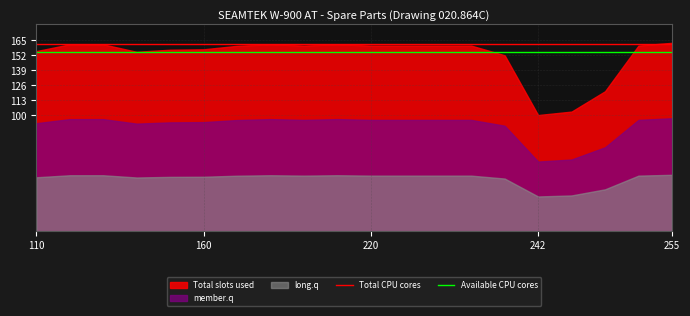

The Total CPU cores series shows 162 at 160. True or false?

True